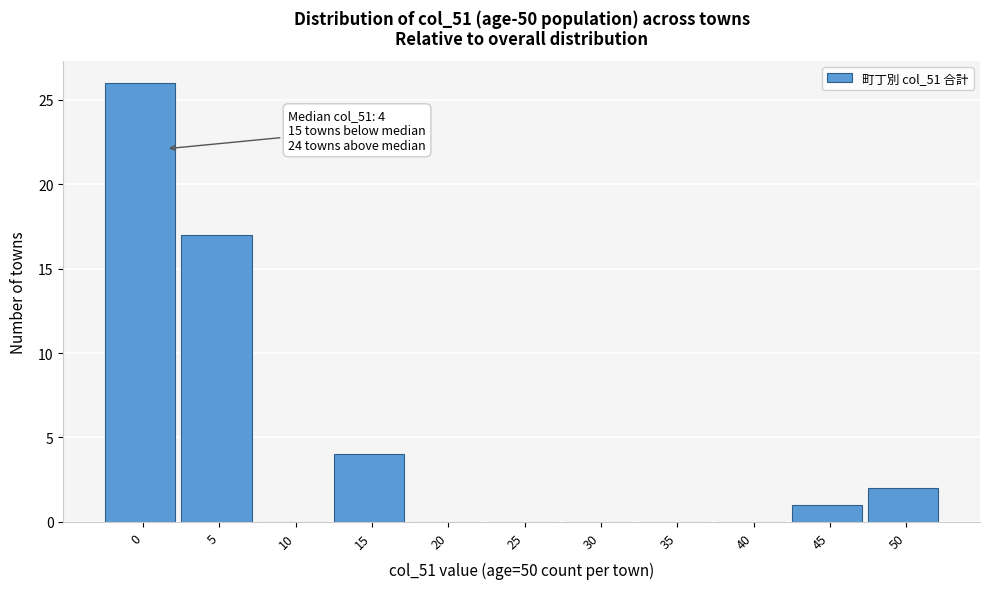

Reading left to right, what are all the values shown in this chart?

0=26	5=17	10=0	15=4	20=0	25=0	30=0	35=0	40=0	45=1	50=2